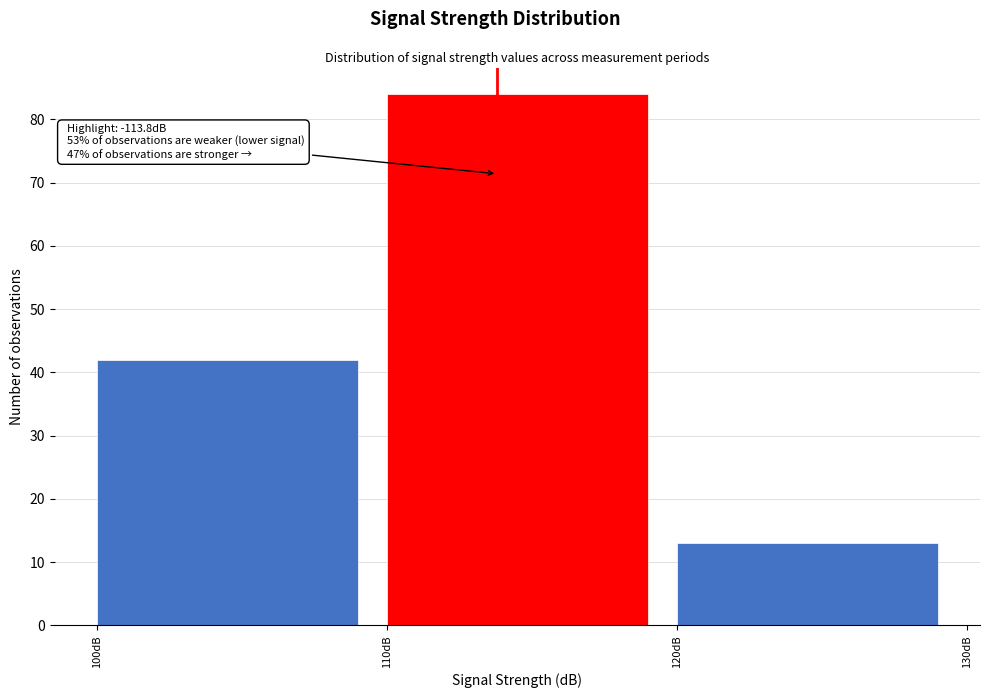

Which range on the x-axis has the tallest bar?

110 to 120